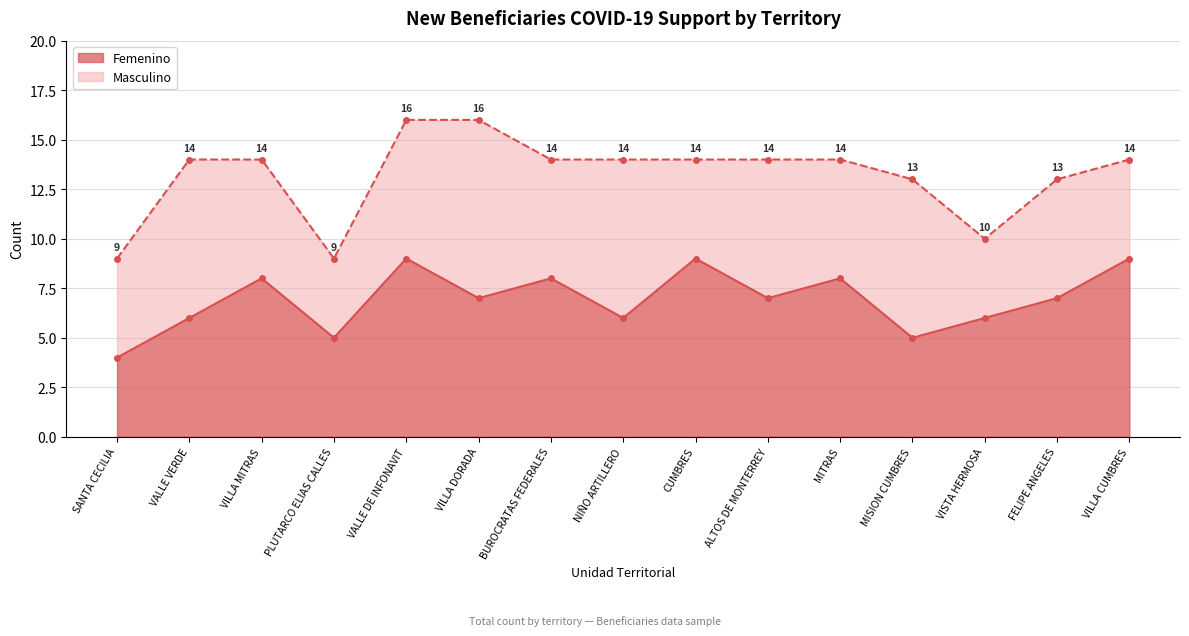

Read the value at BUROCRATAS FEDERALES.

8